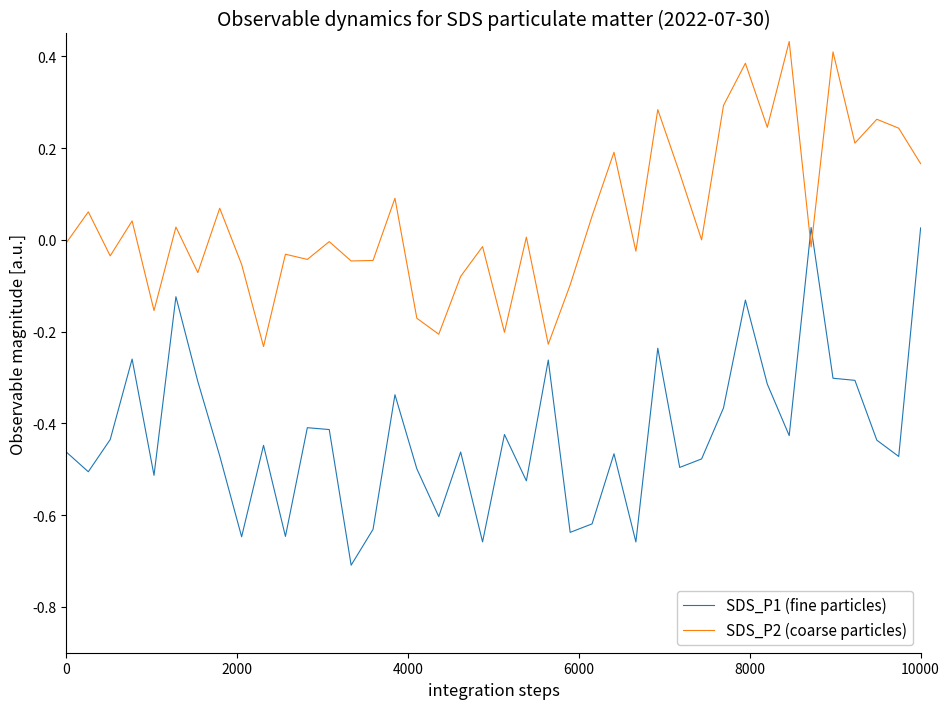

Rank the series by their maximum value, from highest to lowest.

SDS_P2 (coarse particles), SDS_P1 (fine particles)